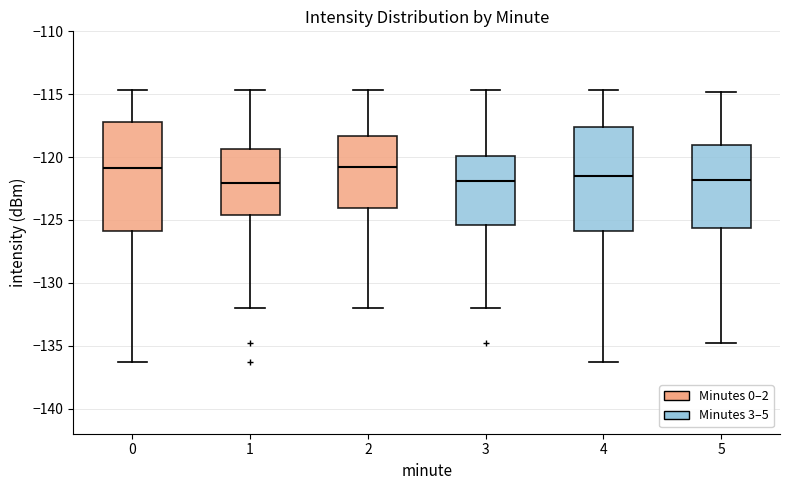

Where does the median line of the box at x = 3 sit on the y-axis? The values are not printed on the chart, so give them approximately, as read against the axis.

-122.0